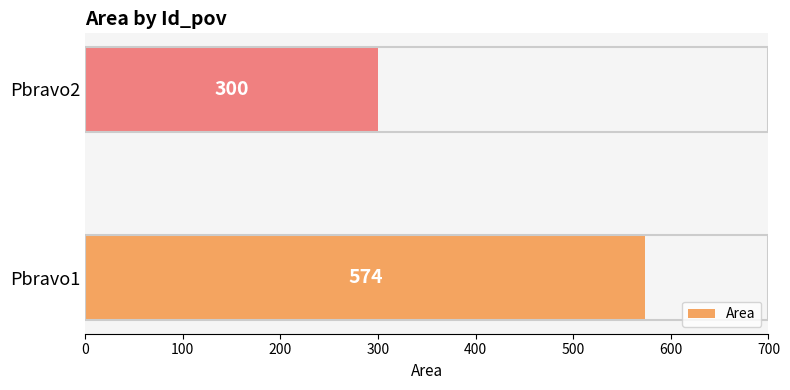

Reading bottom to top, what are all the values shown in this chart?

Pbravo1=574	Pbravo2=300